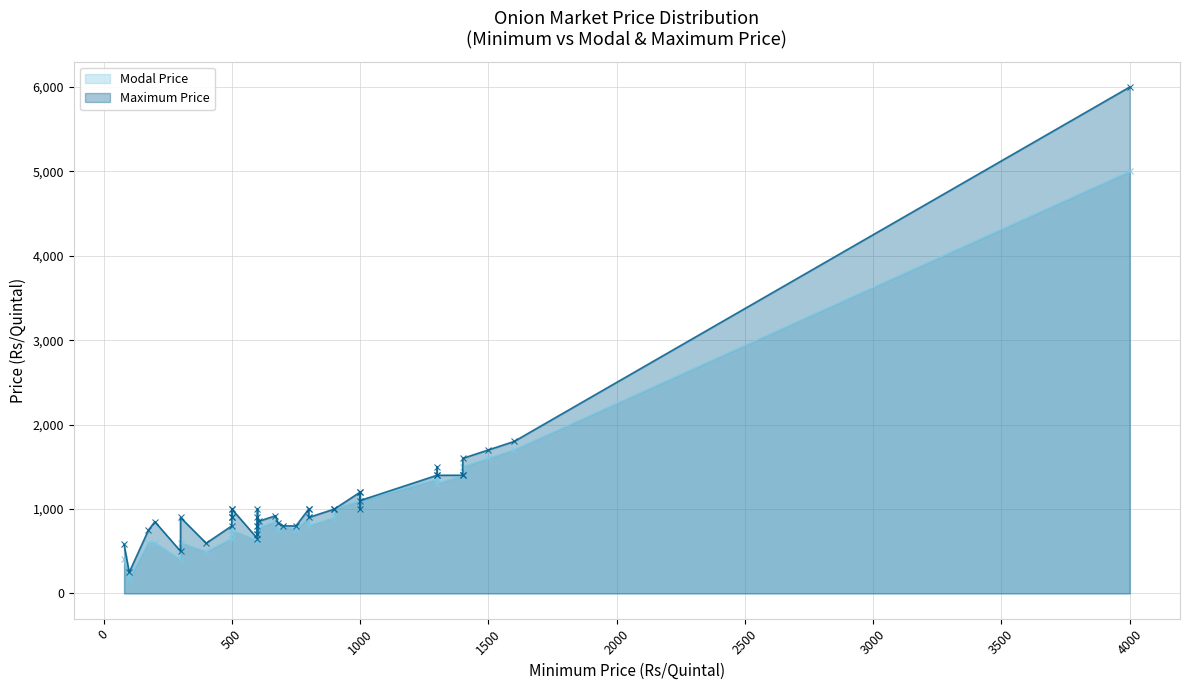

What are all the series names shown in the legend?

Modal Price, Maximum Price